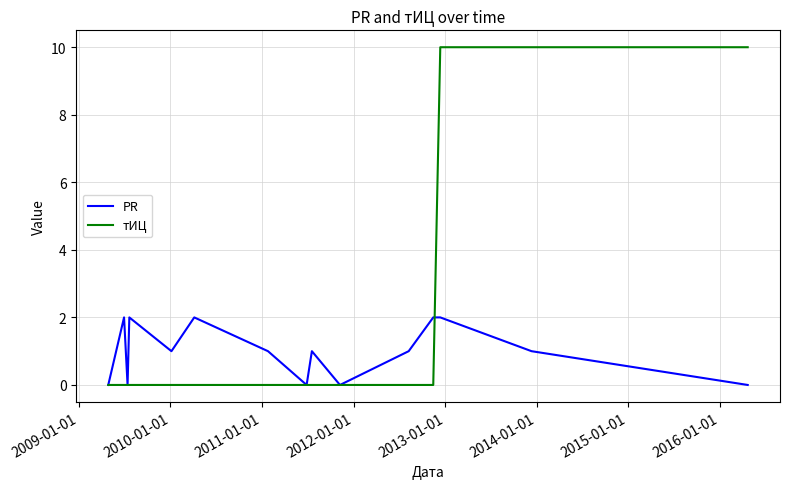

Rank the series by their average value, from highest to lowest.

тИЦ, PR